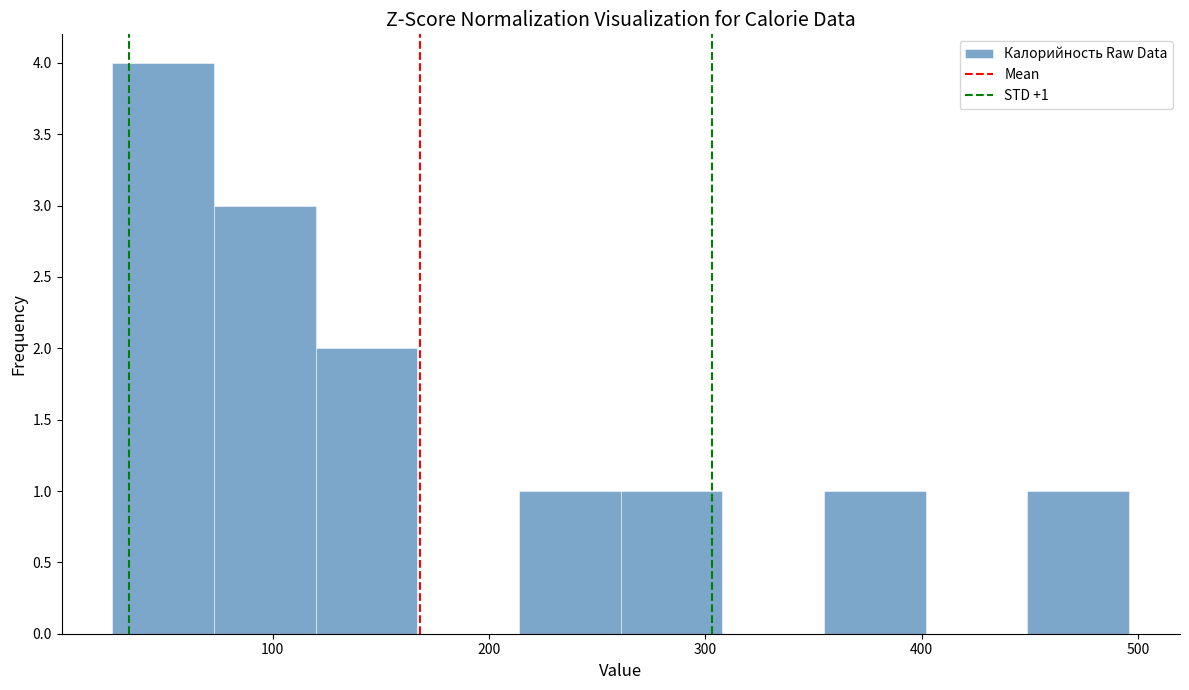

Which range on the x-axis has the tallest bar?

26 to 73